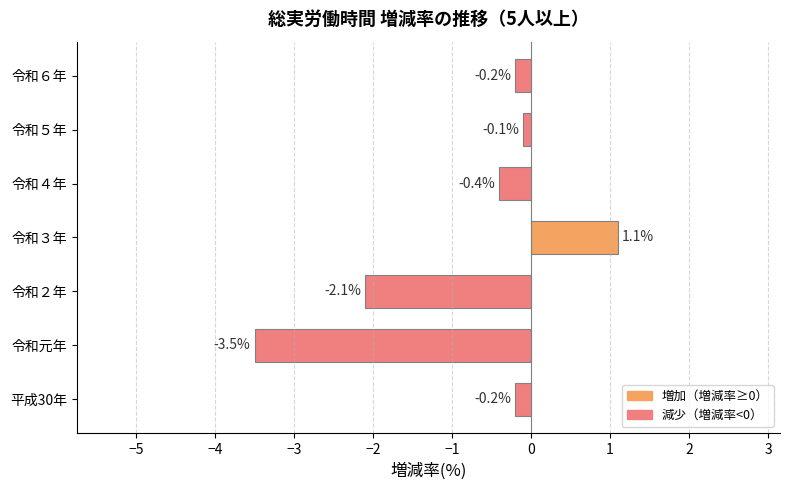

Which has a higher value, 令和元年 or 令和５年?

令和５年